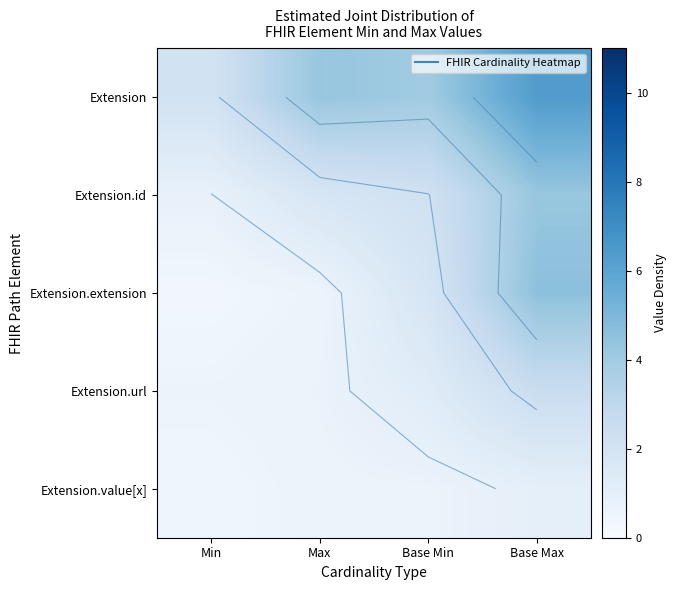

At which category is the sum across all series the highest?

Base Max